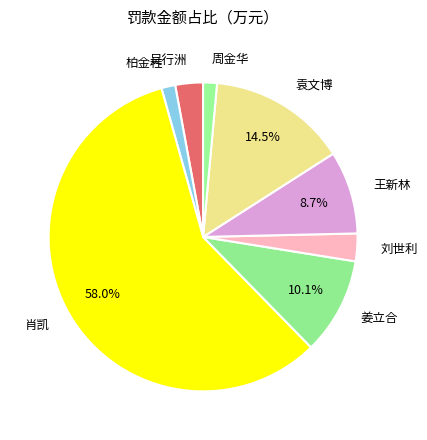

How many slices are in this pie chart?

8